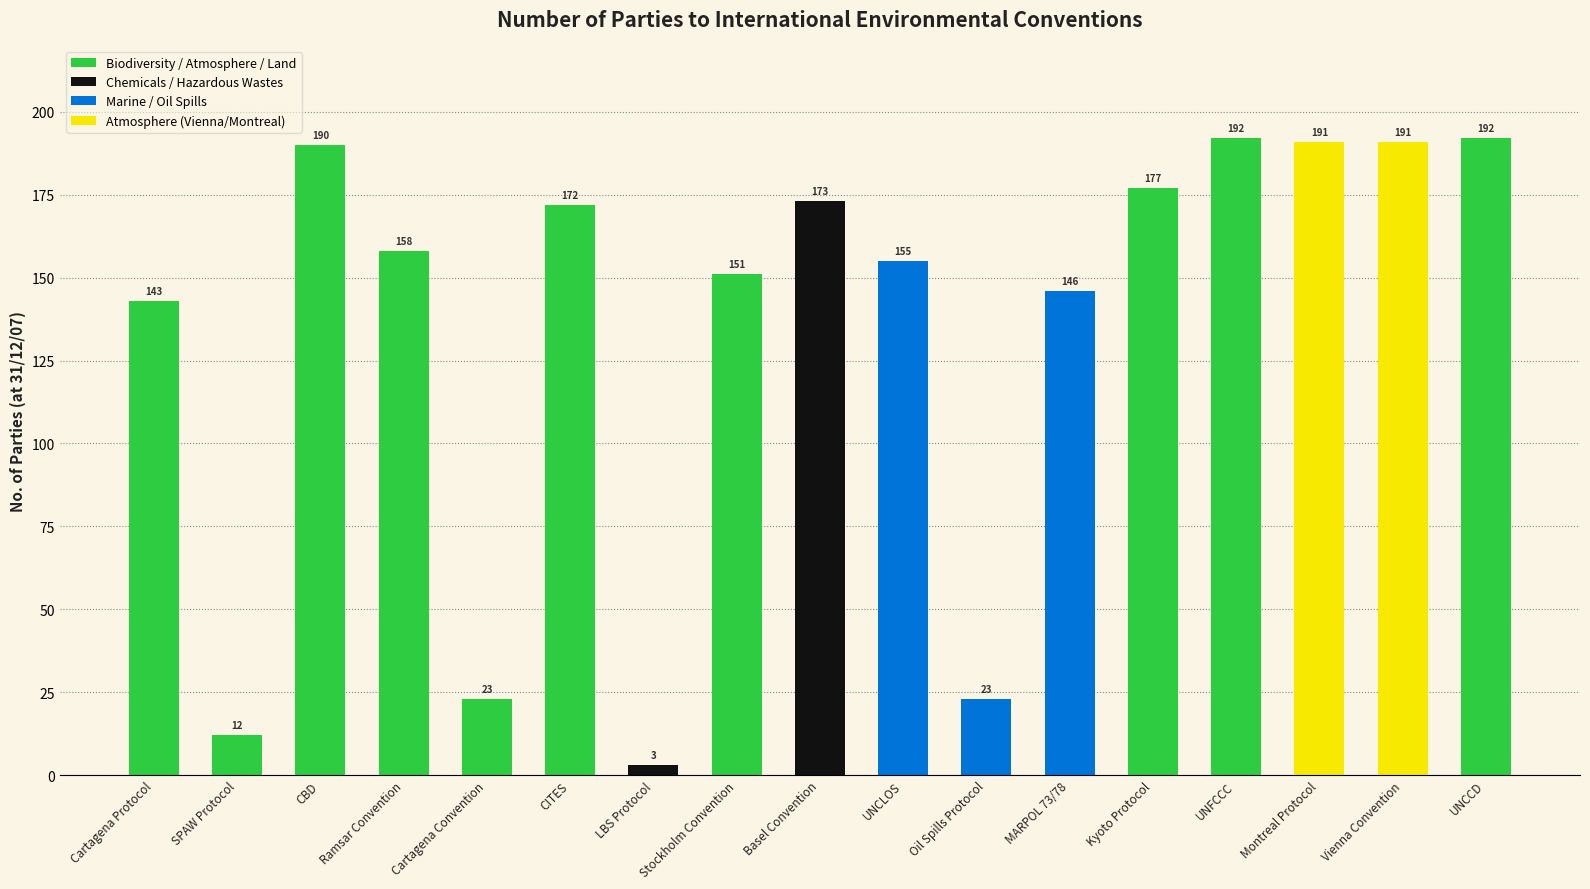

What value does the data have at Oil Spills Protocol, to the nearest 10?

20